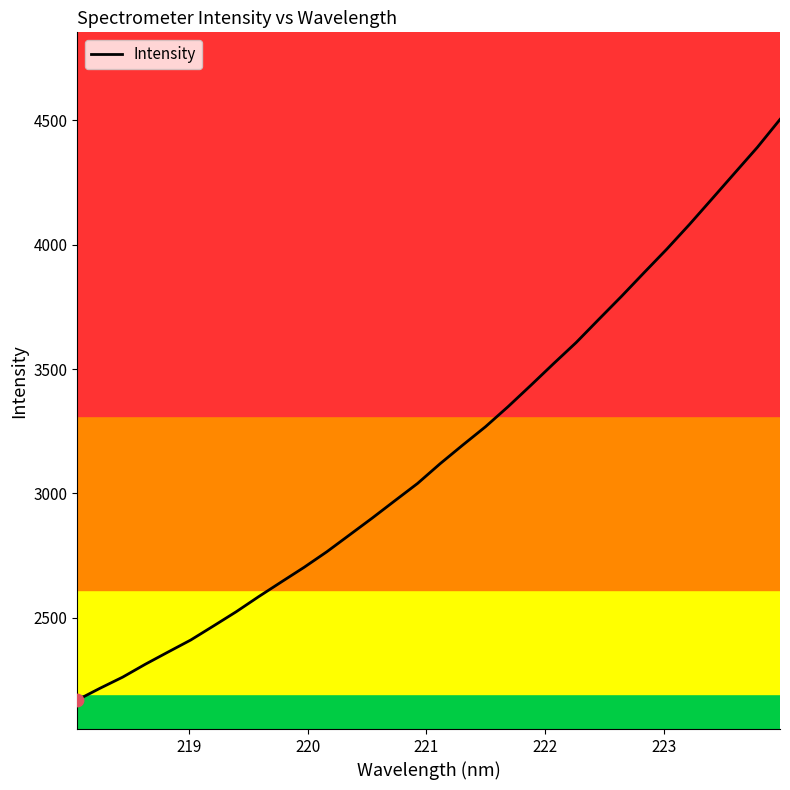

What is the minimum value shown in the chart?

2168.4